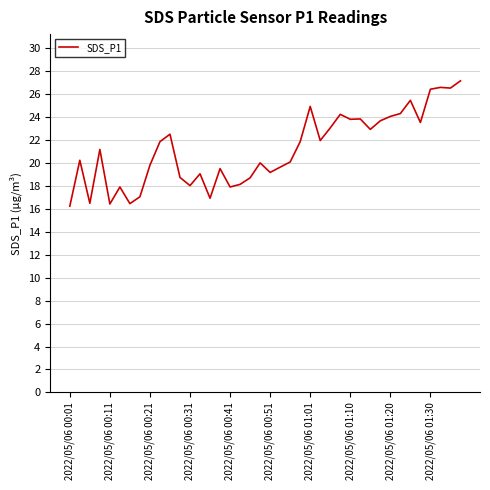

What is the difference between the maximum and minimum values?

10.9